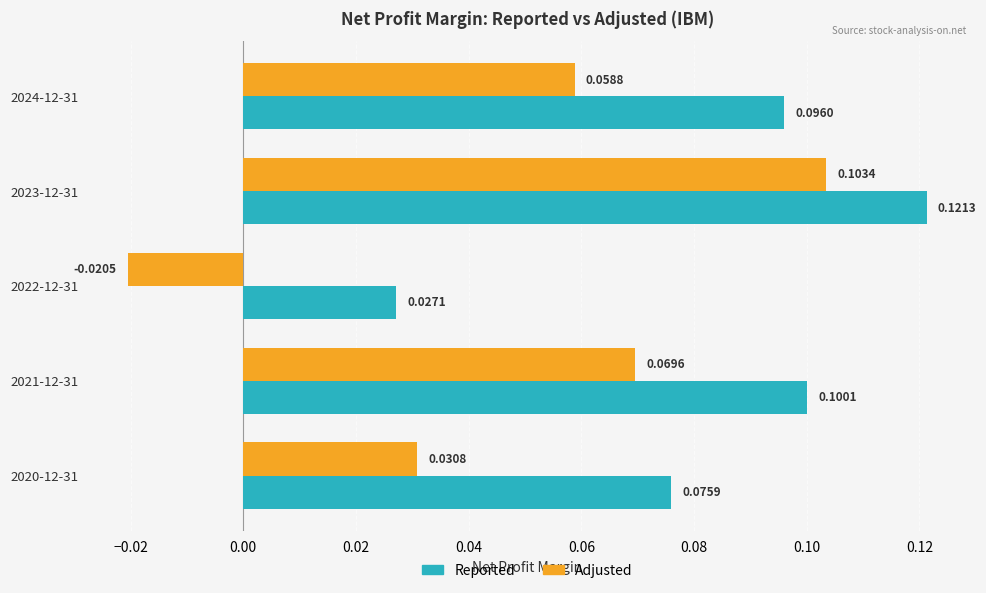

What are all the series names shown in the legend?

Reported, Adjusted